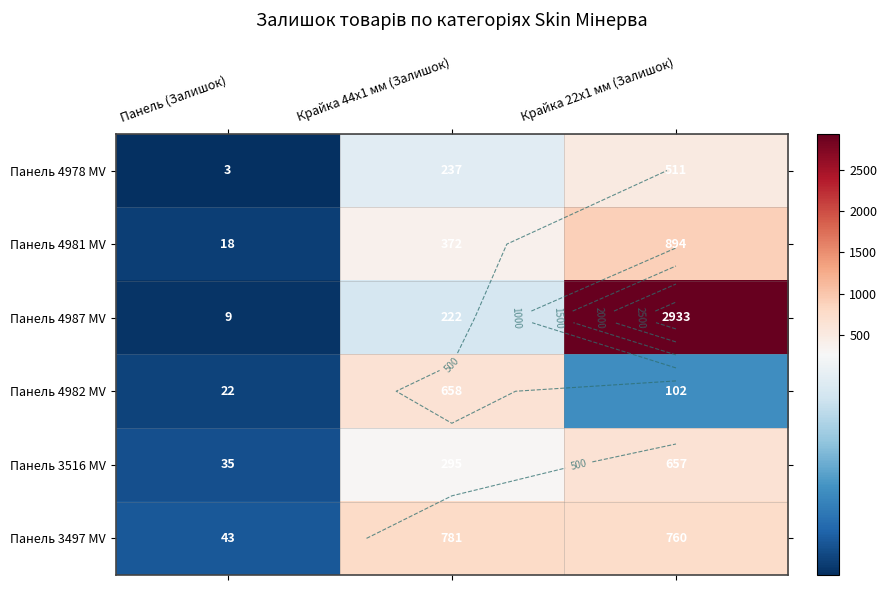

What is the minimum value shown in the chart?

3